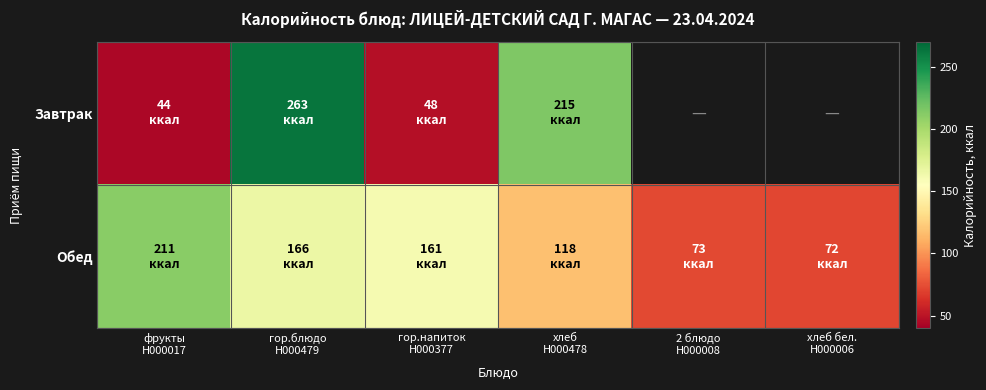

What is the spread (max minus min) of values at гор.напиток
H000377?

113.0